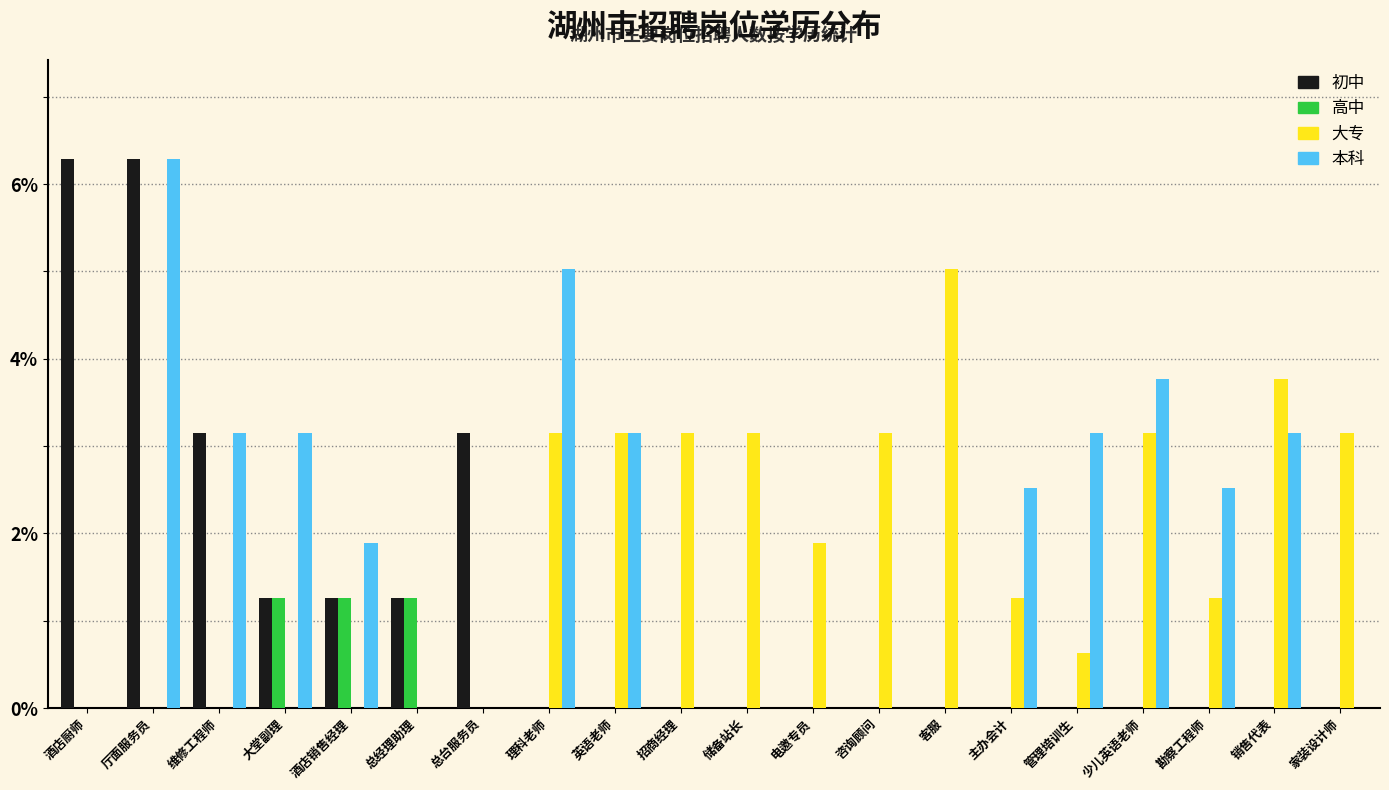

Is it true that 大专 equals 2.0 at 招商经理?

False